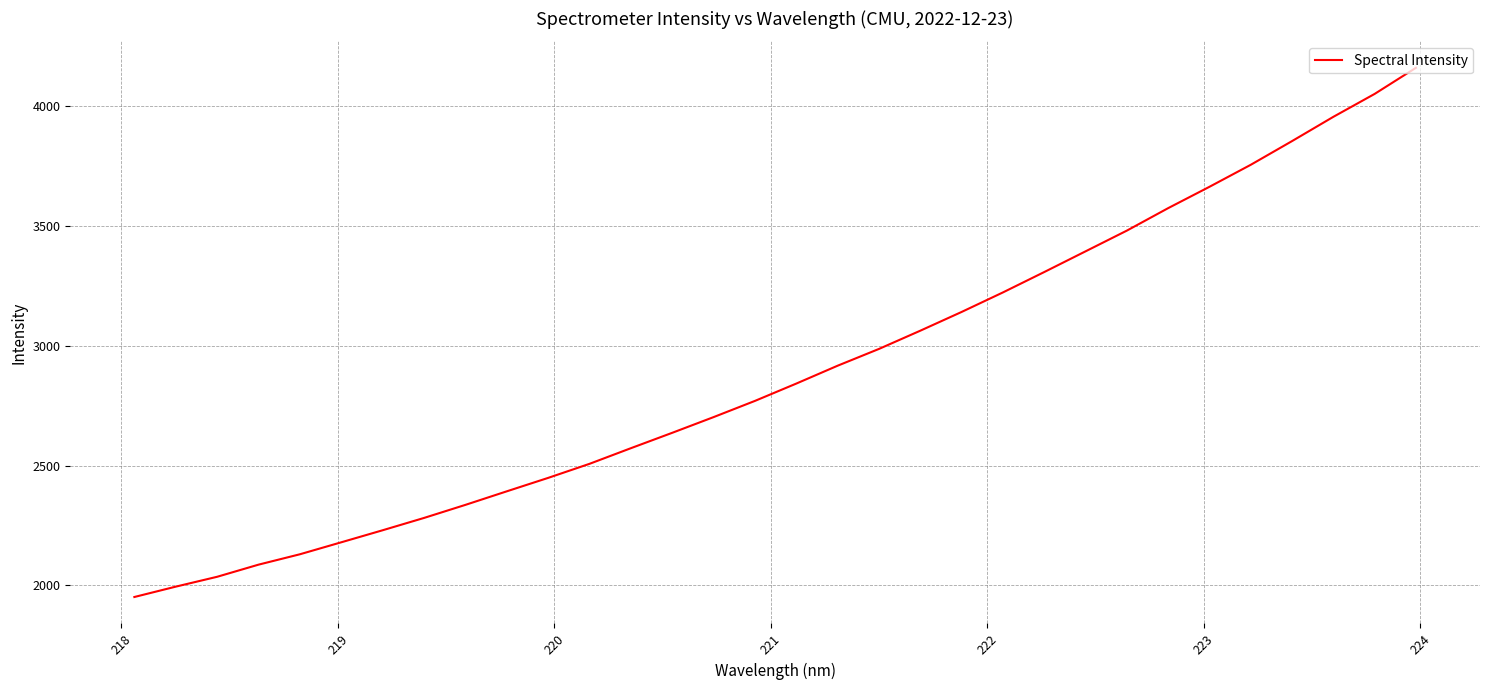

What is the maximum value shown in the chart?

4161.3